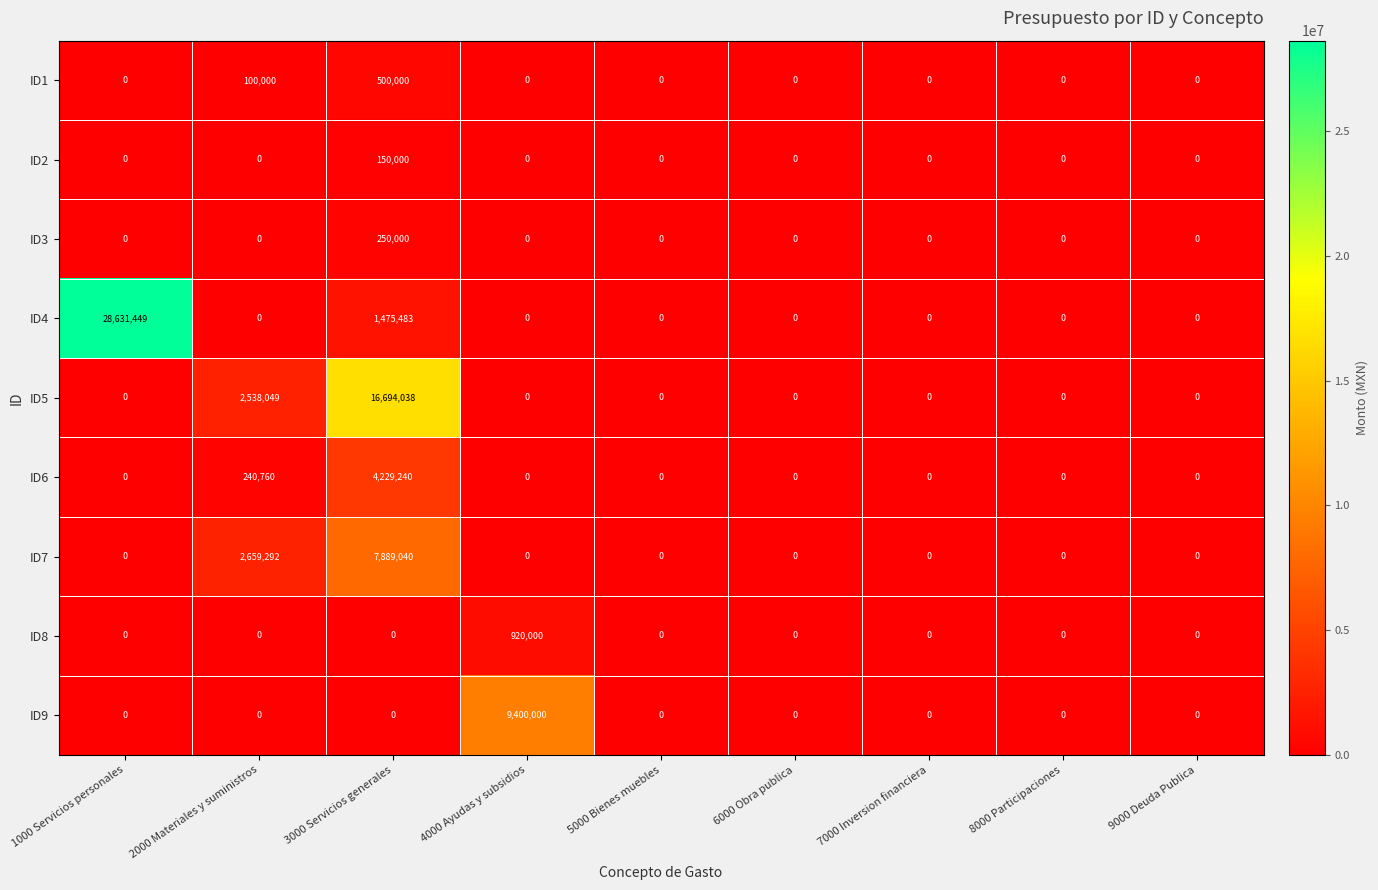

Which category has the highest value across all series?

1000 Servicios personales